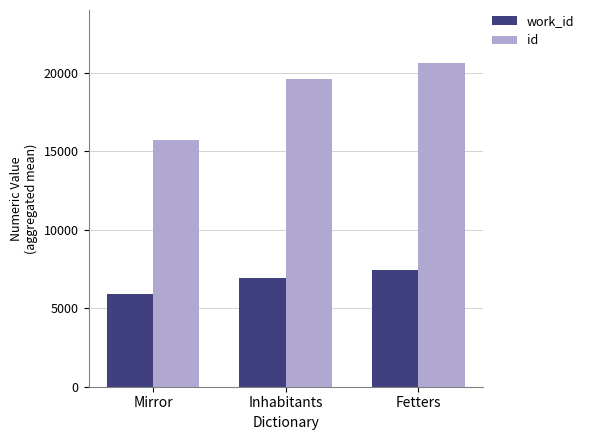

At which category does the chart reach its minimum across all series?

Mirror